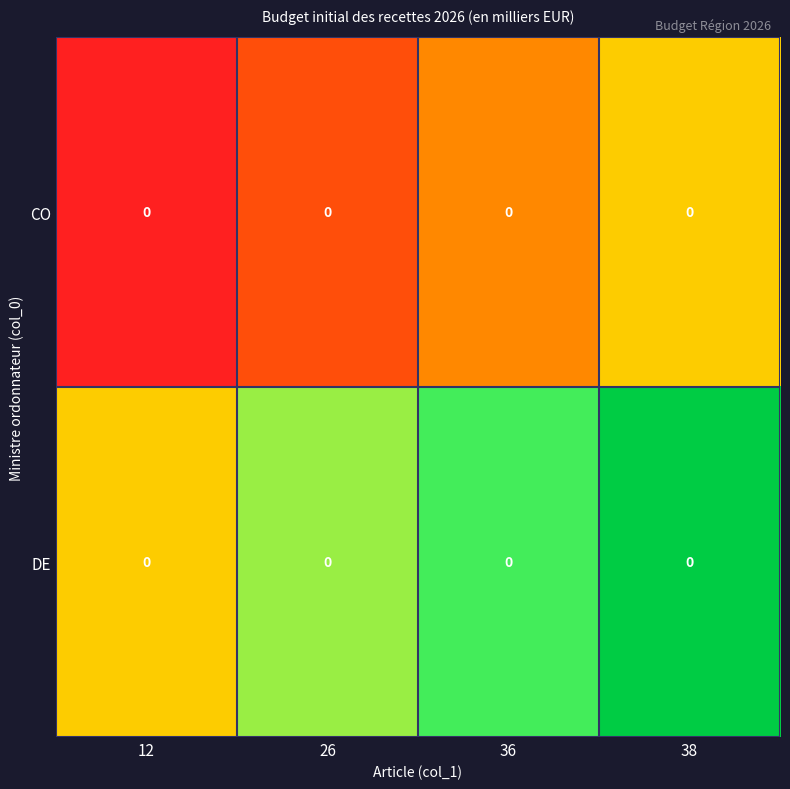

What is the difference between the maximum and minimum values in the CO series?

1.0